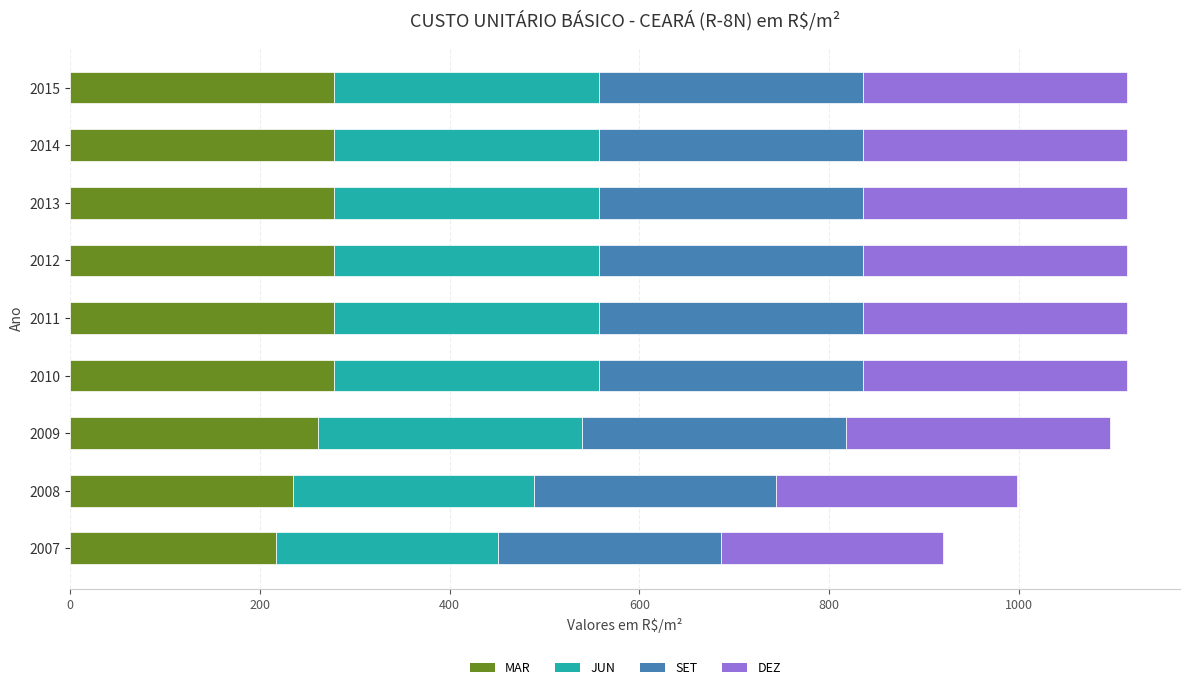

The MAR series shows 234.5 at 2008. True or false?

True